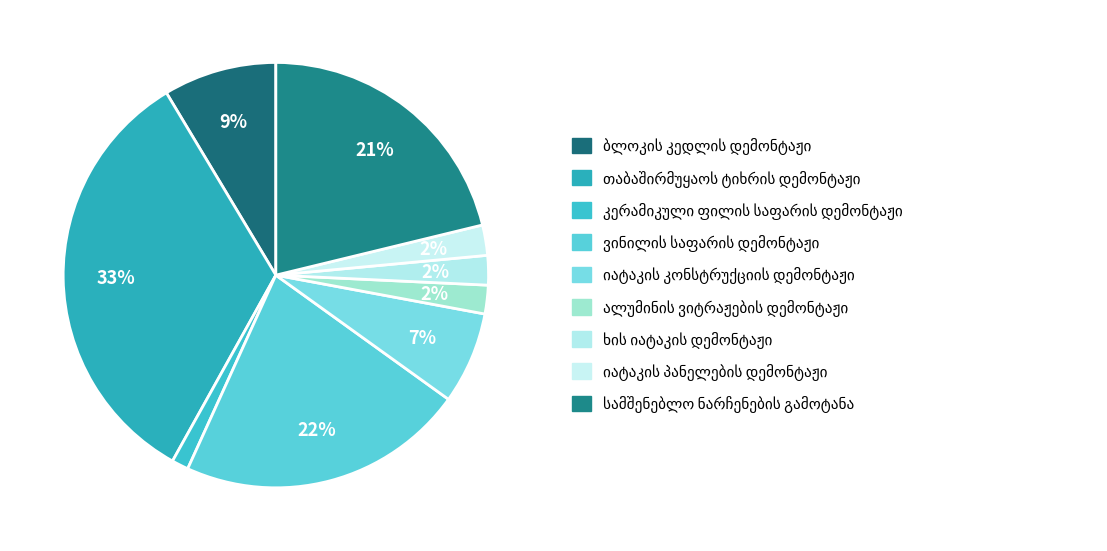

Count the number of slices in the pie.

9